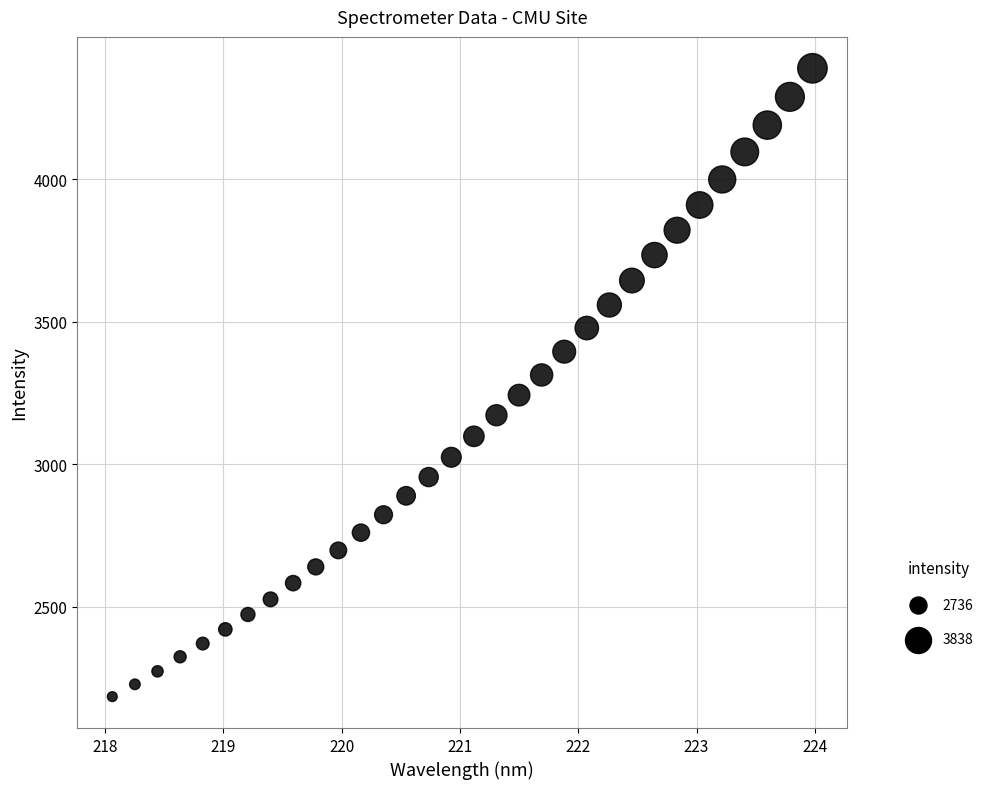

What is the range of X values (max minus min)?

5.9